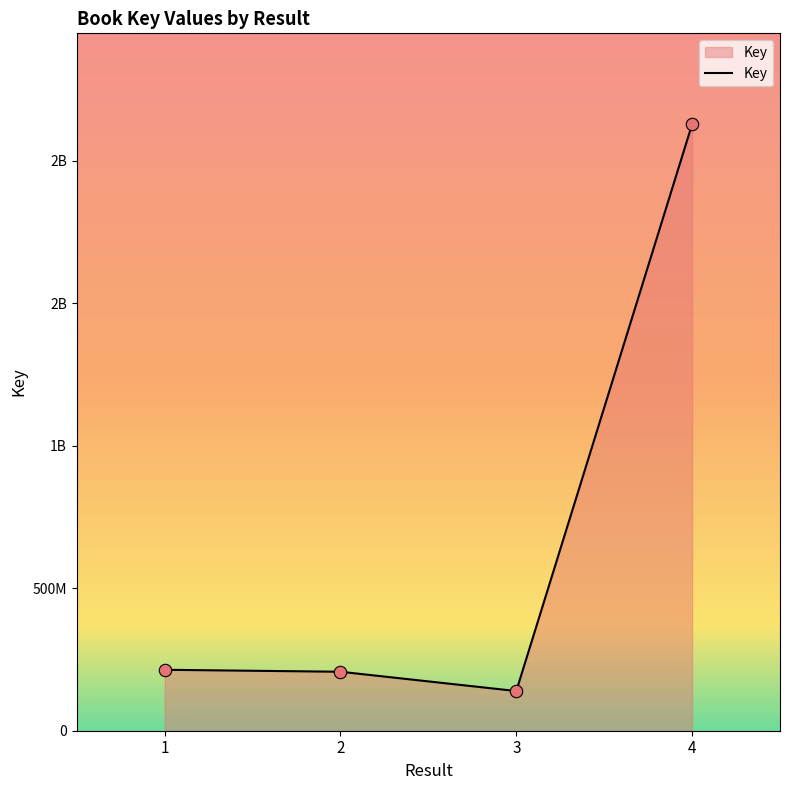

What is the change in value from 3 to 4?

+1988147406